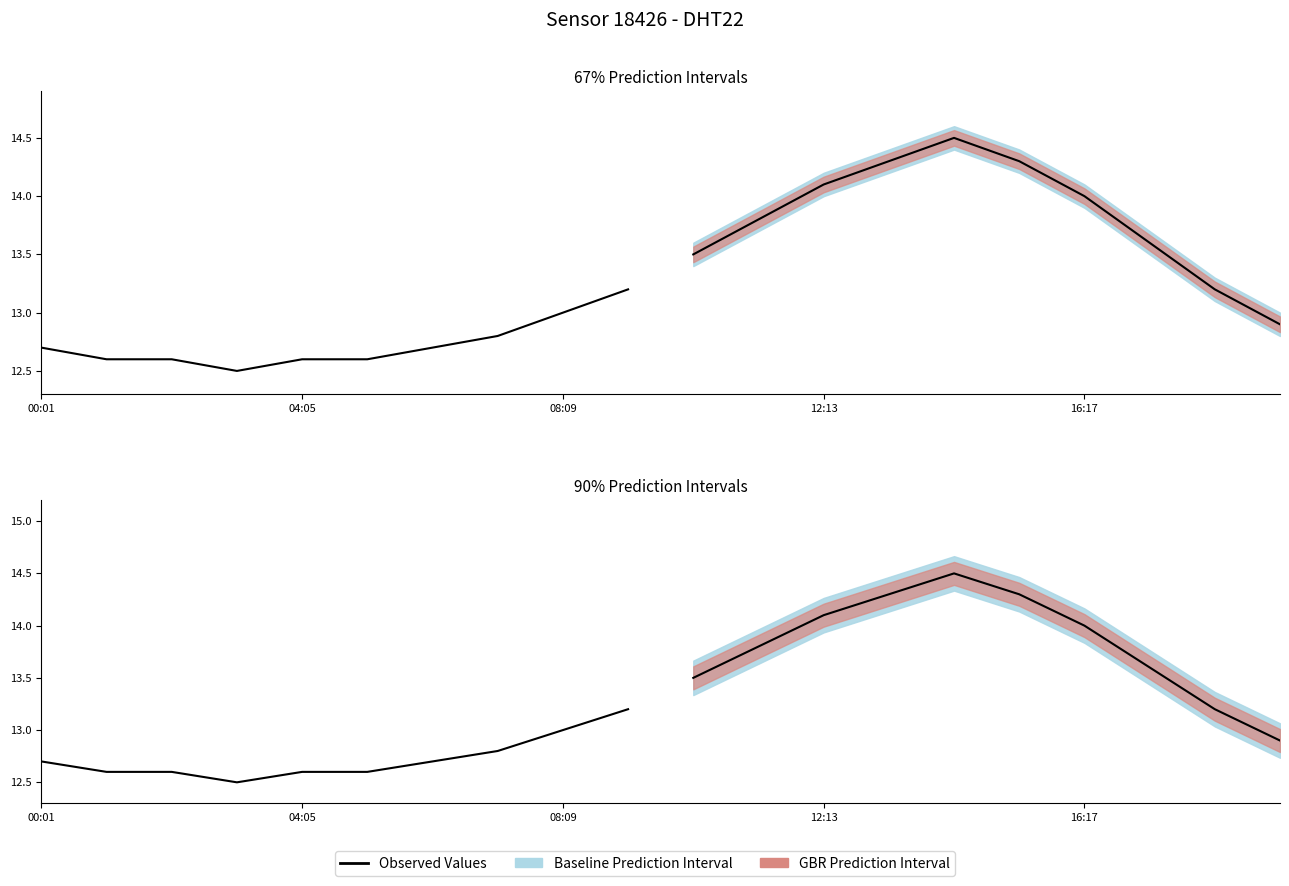

Count the values in the range 12 to 13.

9